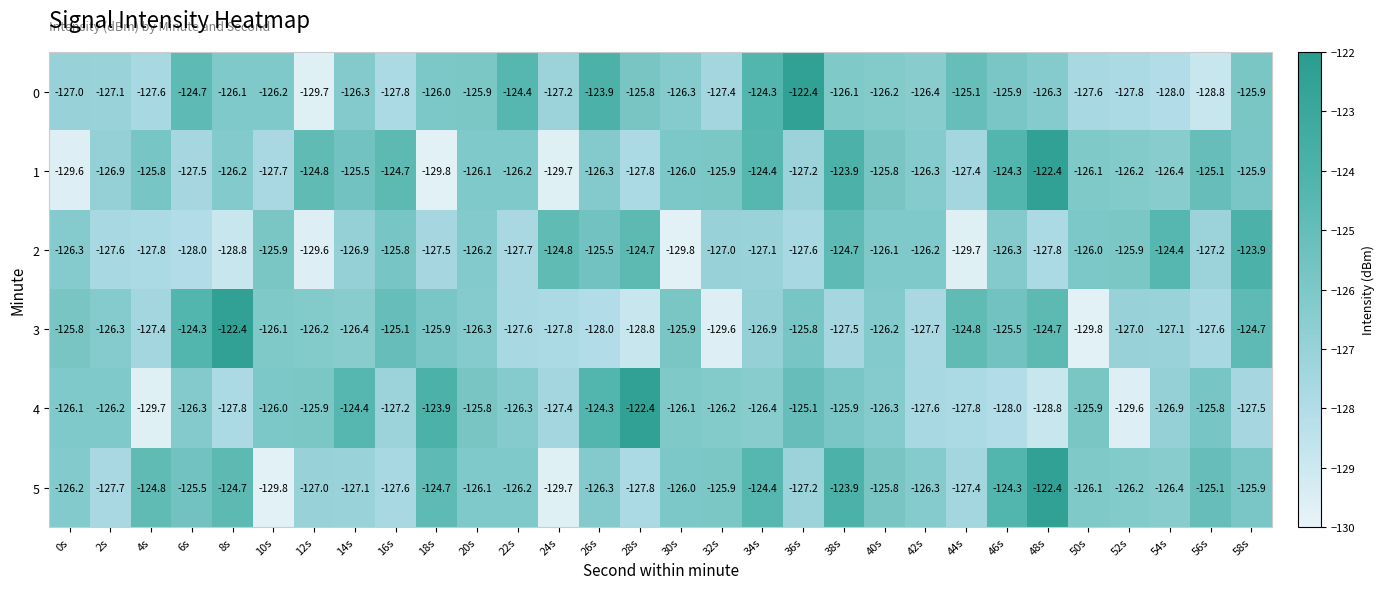

How many categories are shown in the chart?

30